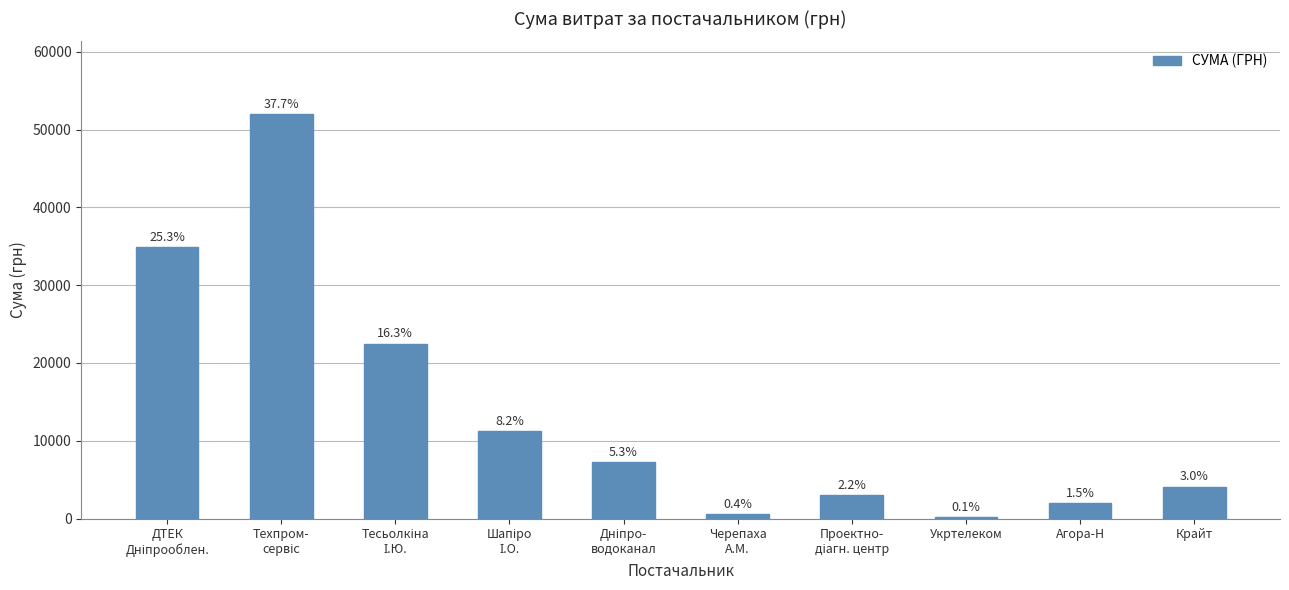

What is the label of the 6th bar from the left?

Черепаха
А.М.